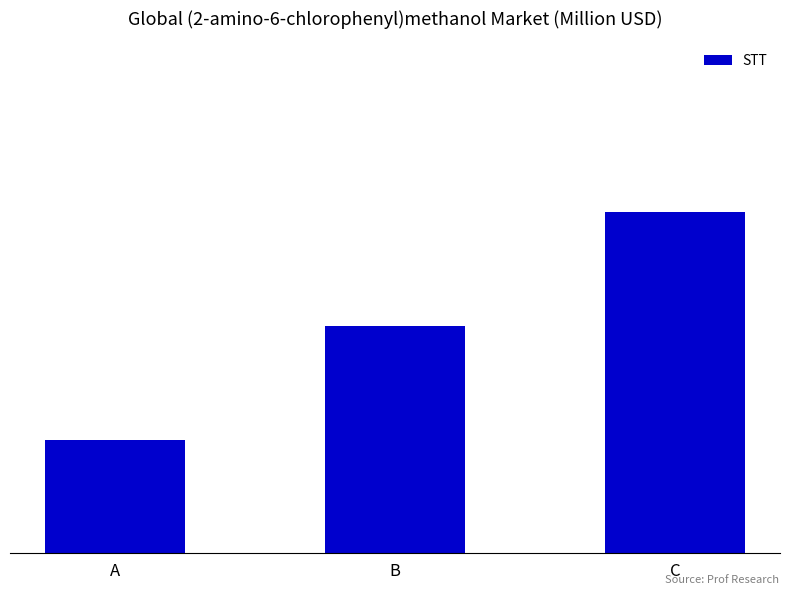

Read the value at A.

1